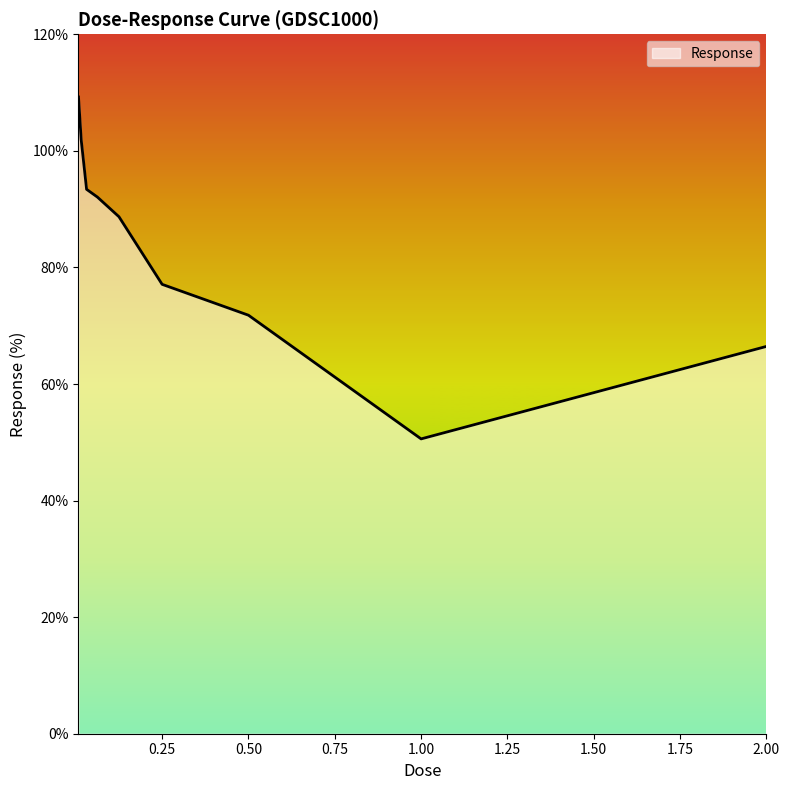

What is the minimum value shown in the chart?

50.6